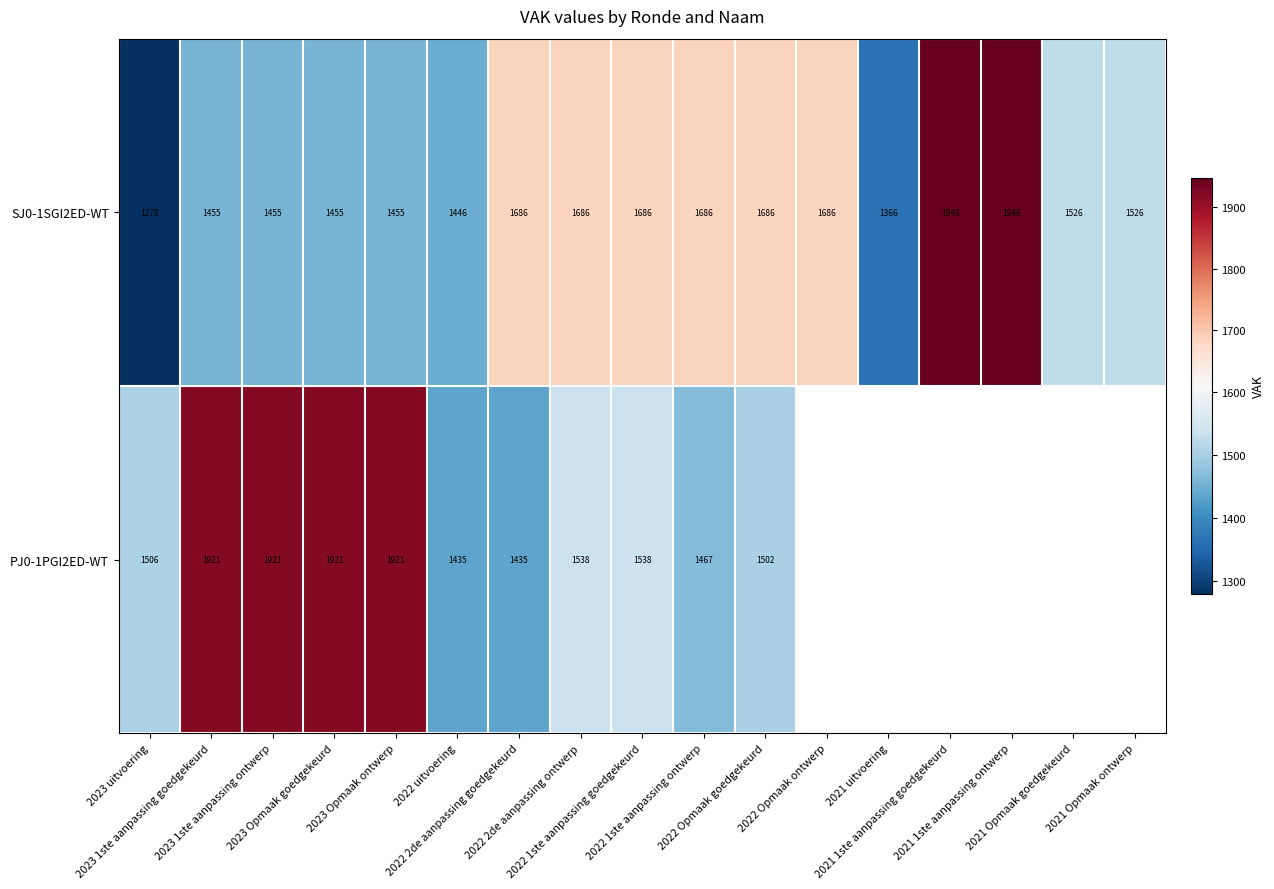

Where does the SJ0-1SGI2ED-WT series first go above 1526?

2022 2de aanpassing goedgekeurd